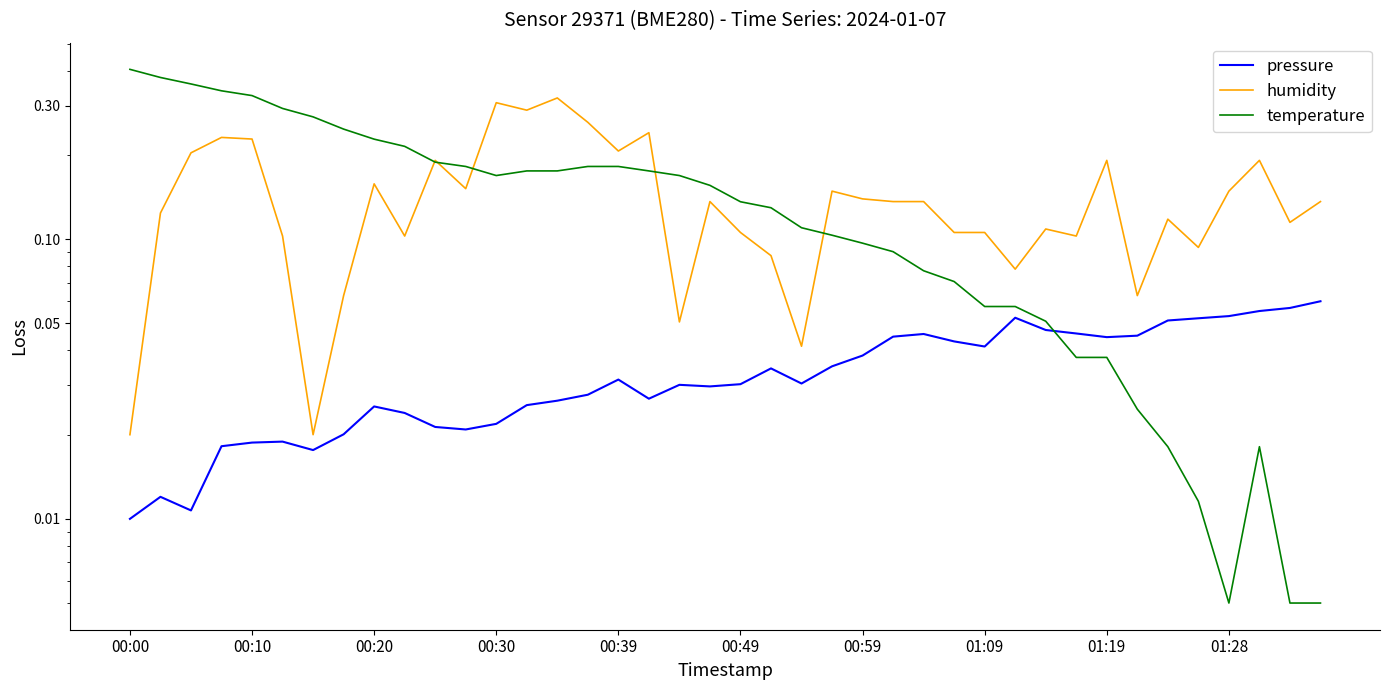

At which category does pressure reach its first local peak?

00:10